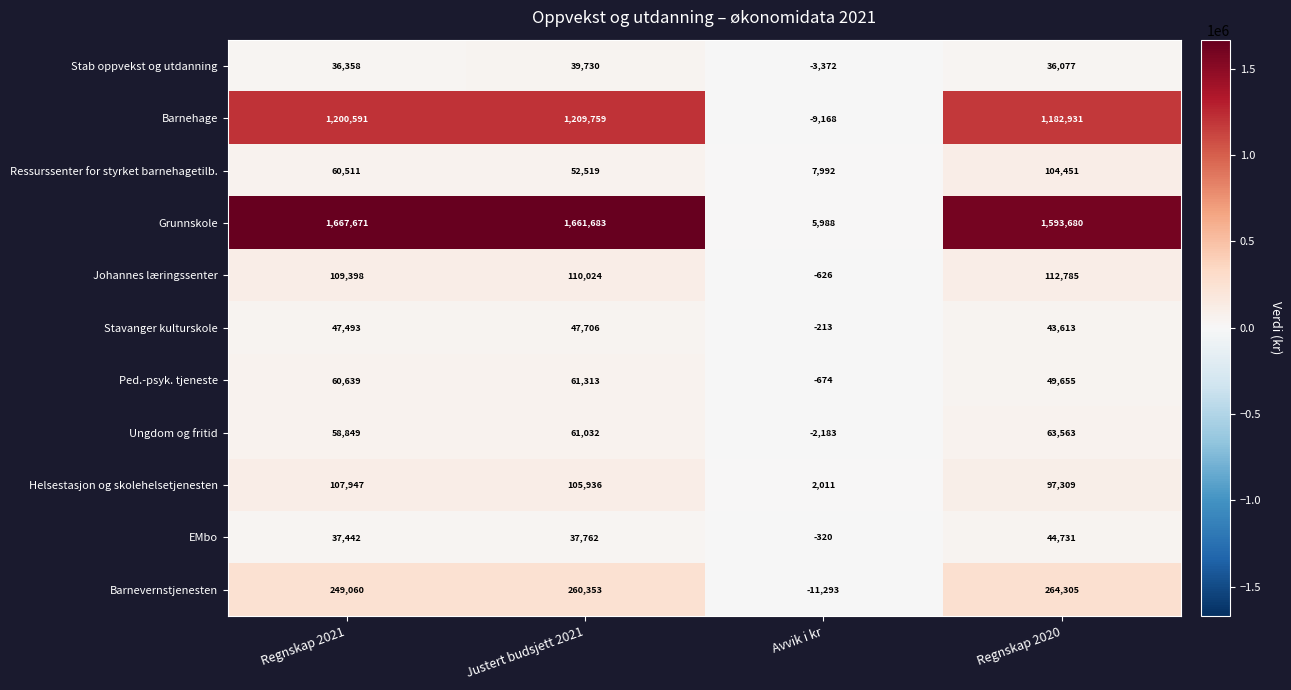

At which category does the chart reach its peak across all series?

Regnskap 2021